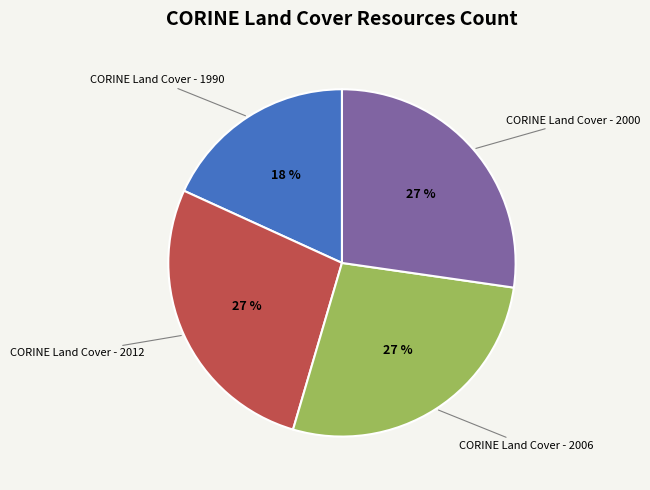

How many slices are in this pie chart?

4